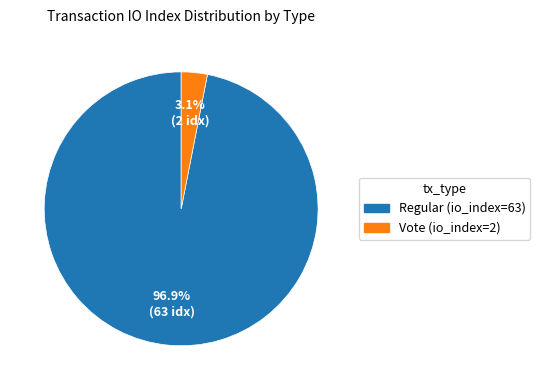

Is there a majority slice in this chart?

Yes